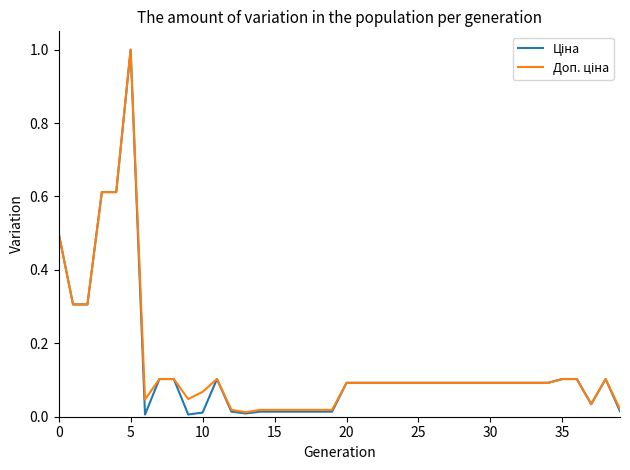

At which category does the chart reach its peak across all series?

5